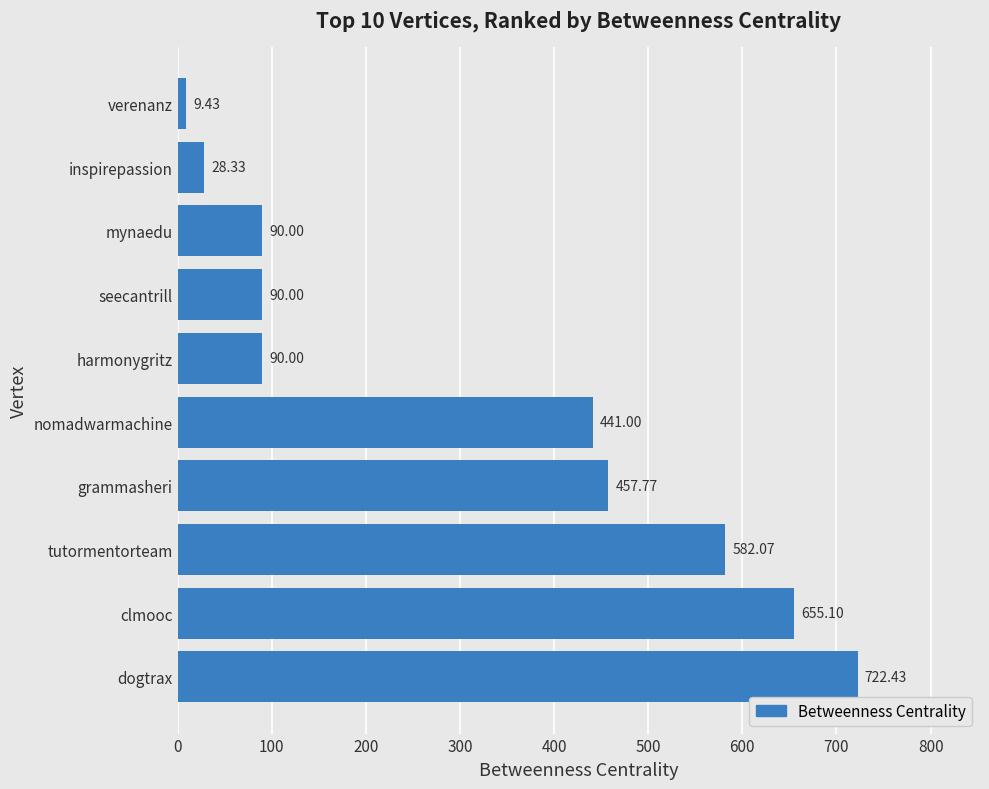

What is the average value?

316.6